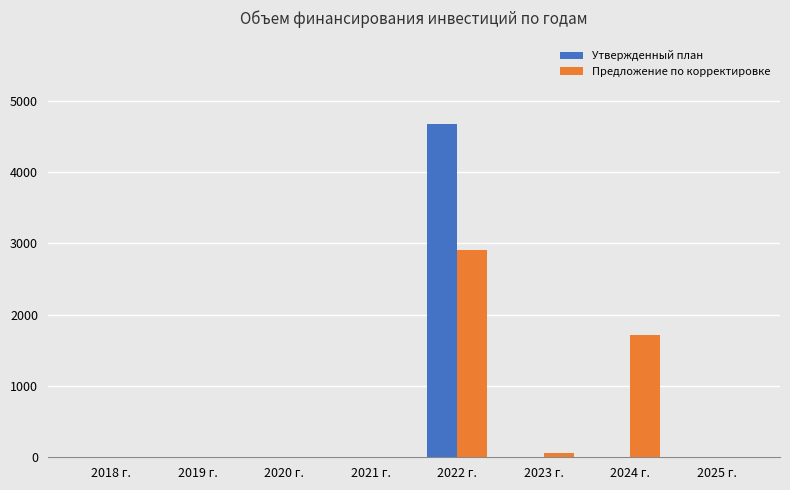

Count the number of data series in this chart.

2